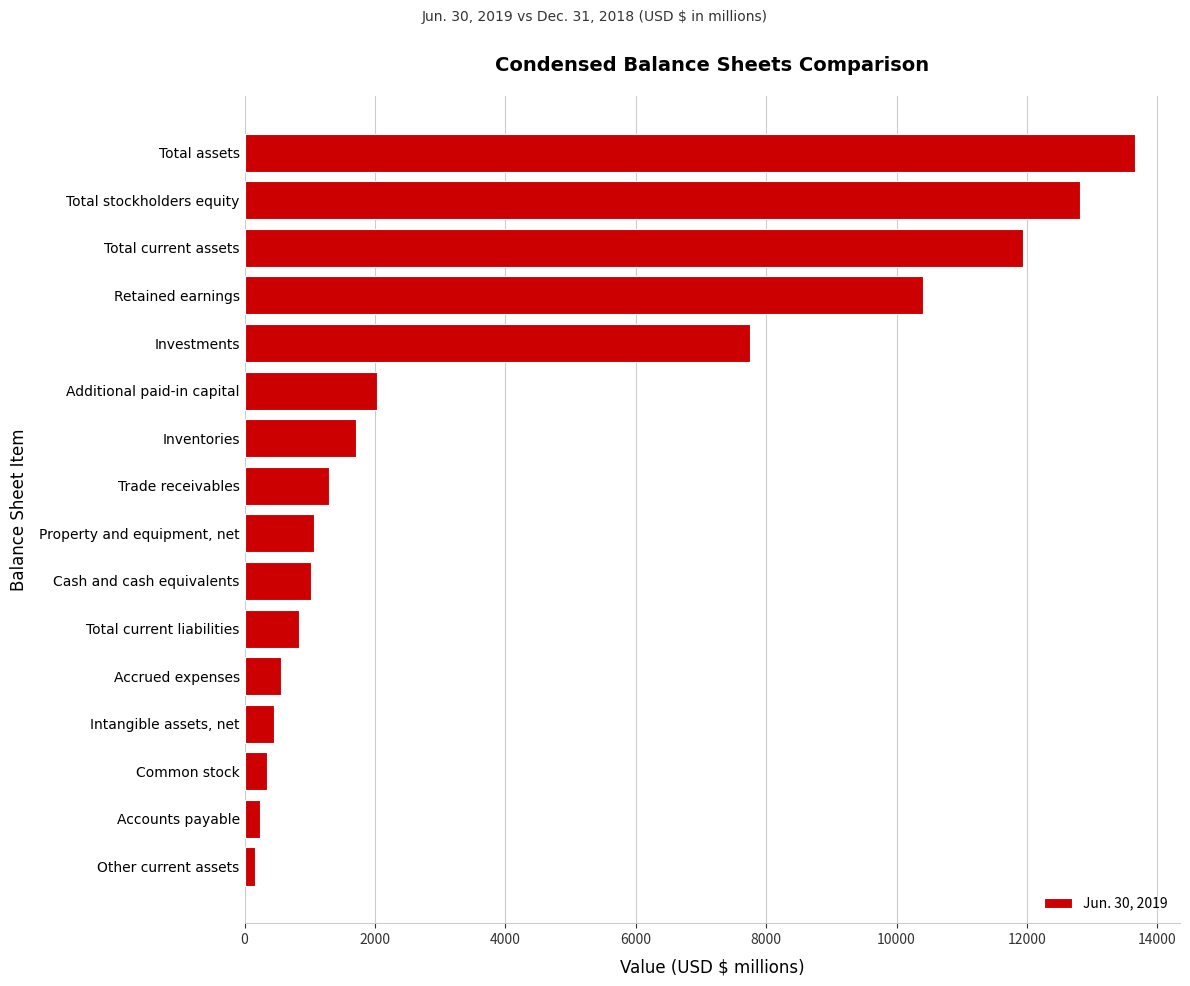

Is it true that the value at Accrued expenses is 555?

True